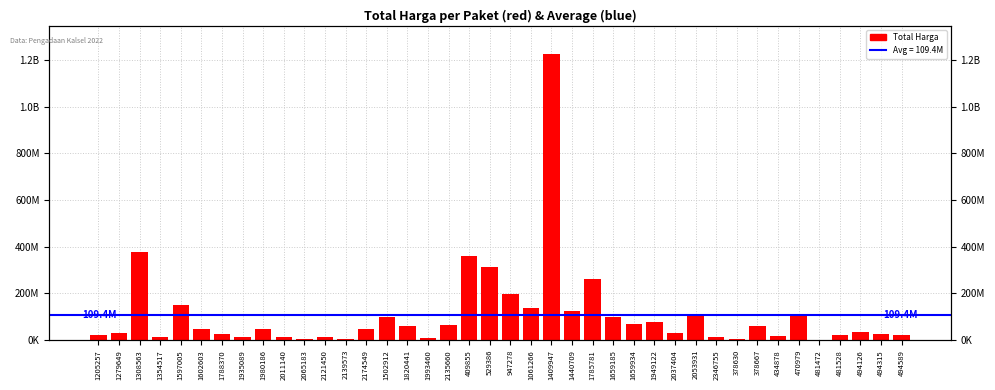

How many bars are there in total?

40